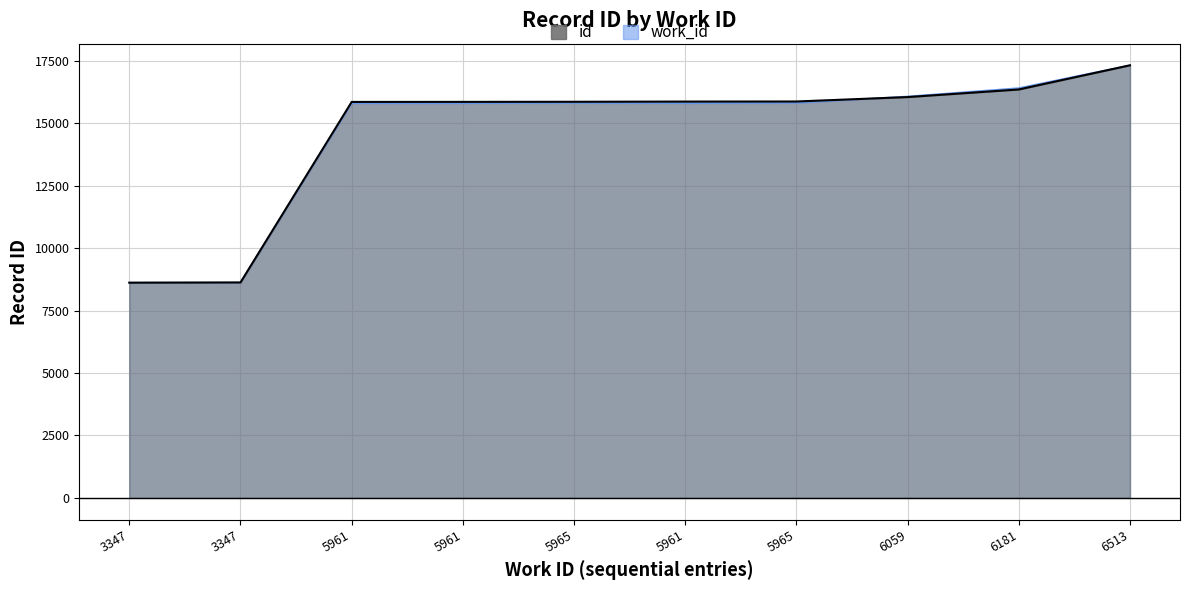

Where is work_id nearest to the value 12973?

5961